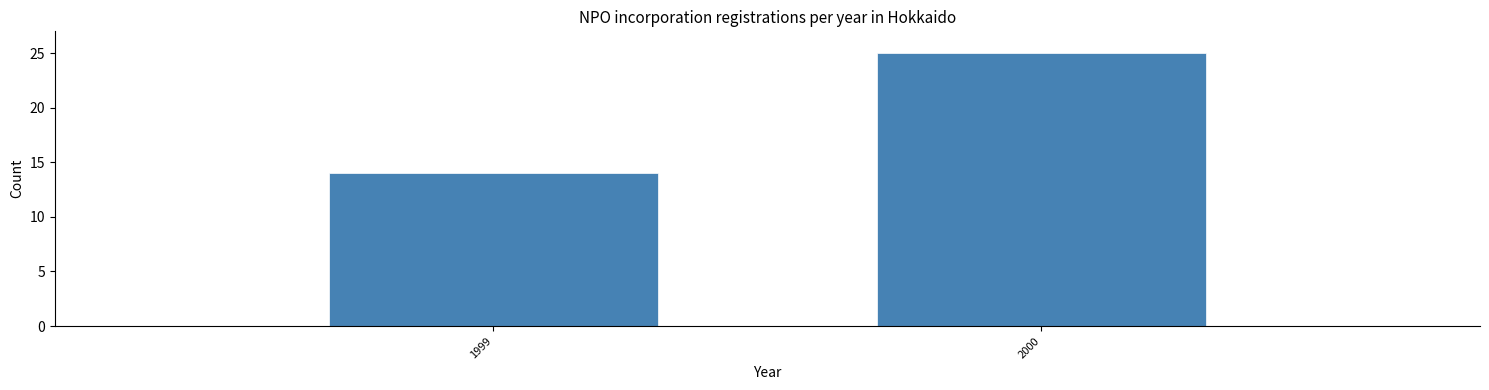

Reading left to right, list all the values displayed in this chart.

1999=14	2000=25